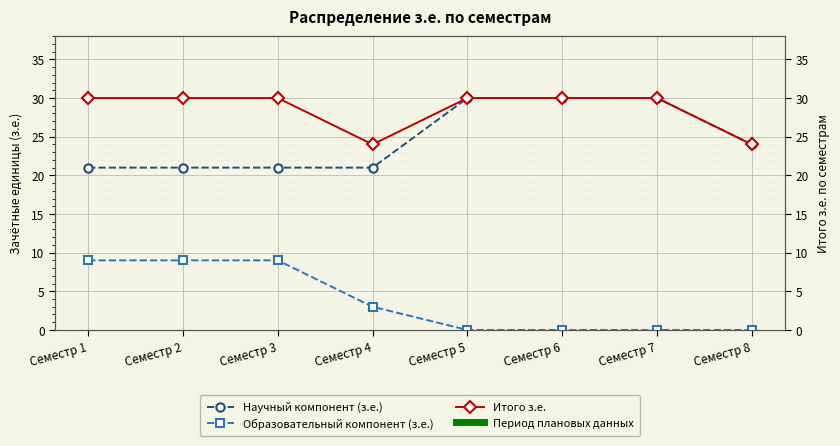

What is the value of the Научный компонент (з.е.) point at the 7th from the left?

30